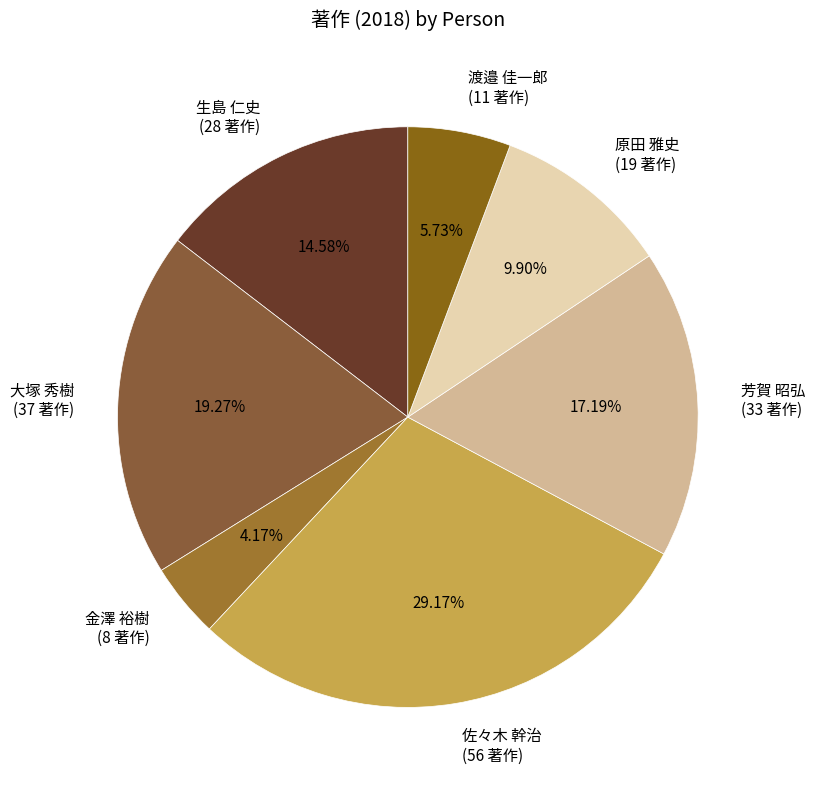

How many slices are in this pie chart?

7